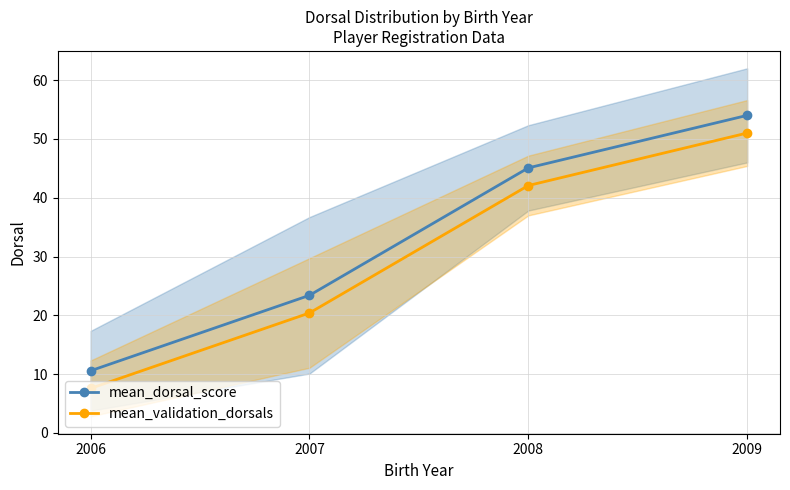

How many categories are shown in the chart?

4